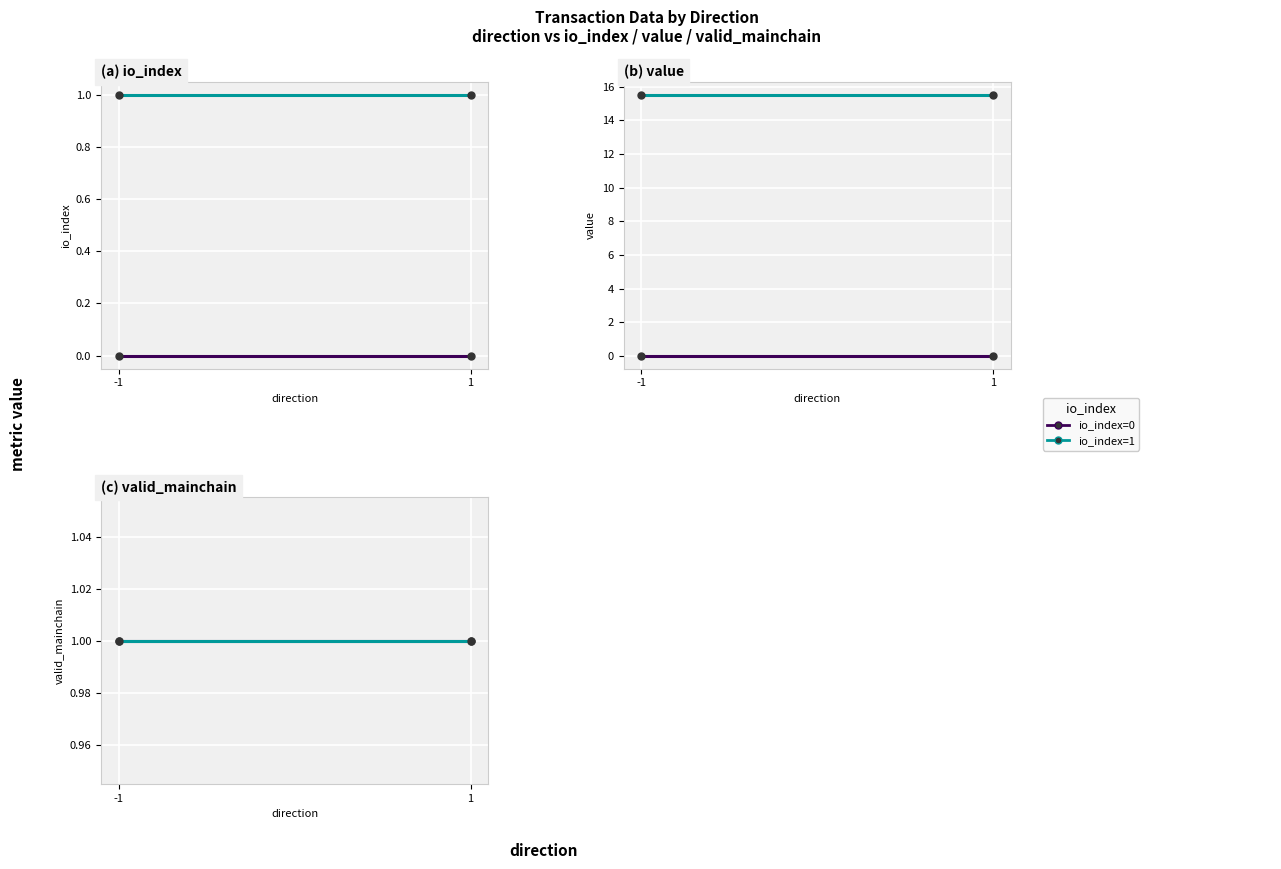

Between -1 and -1, which is larger?

-1